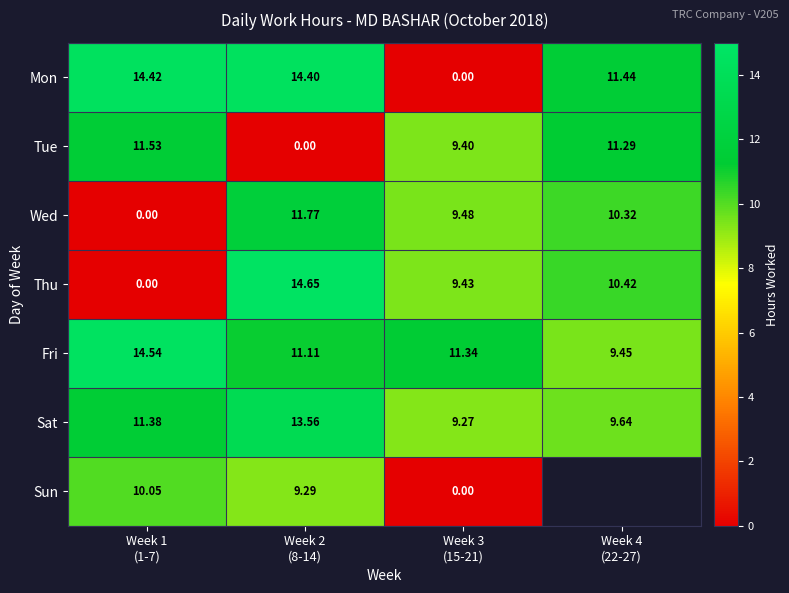

Read the Thu value at Week 2 (8-14).

14.7